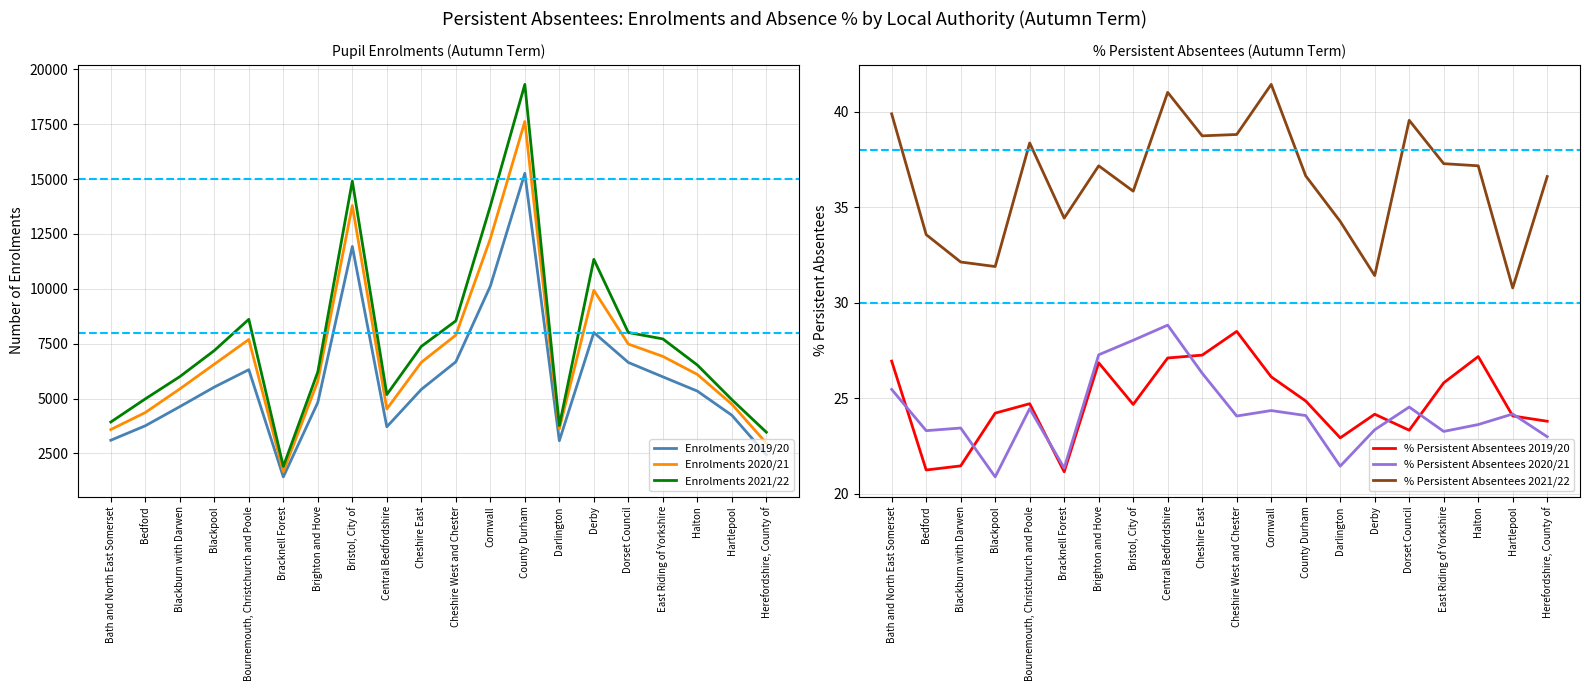

What is the label of the 7th point from the right?

Darlington